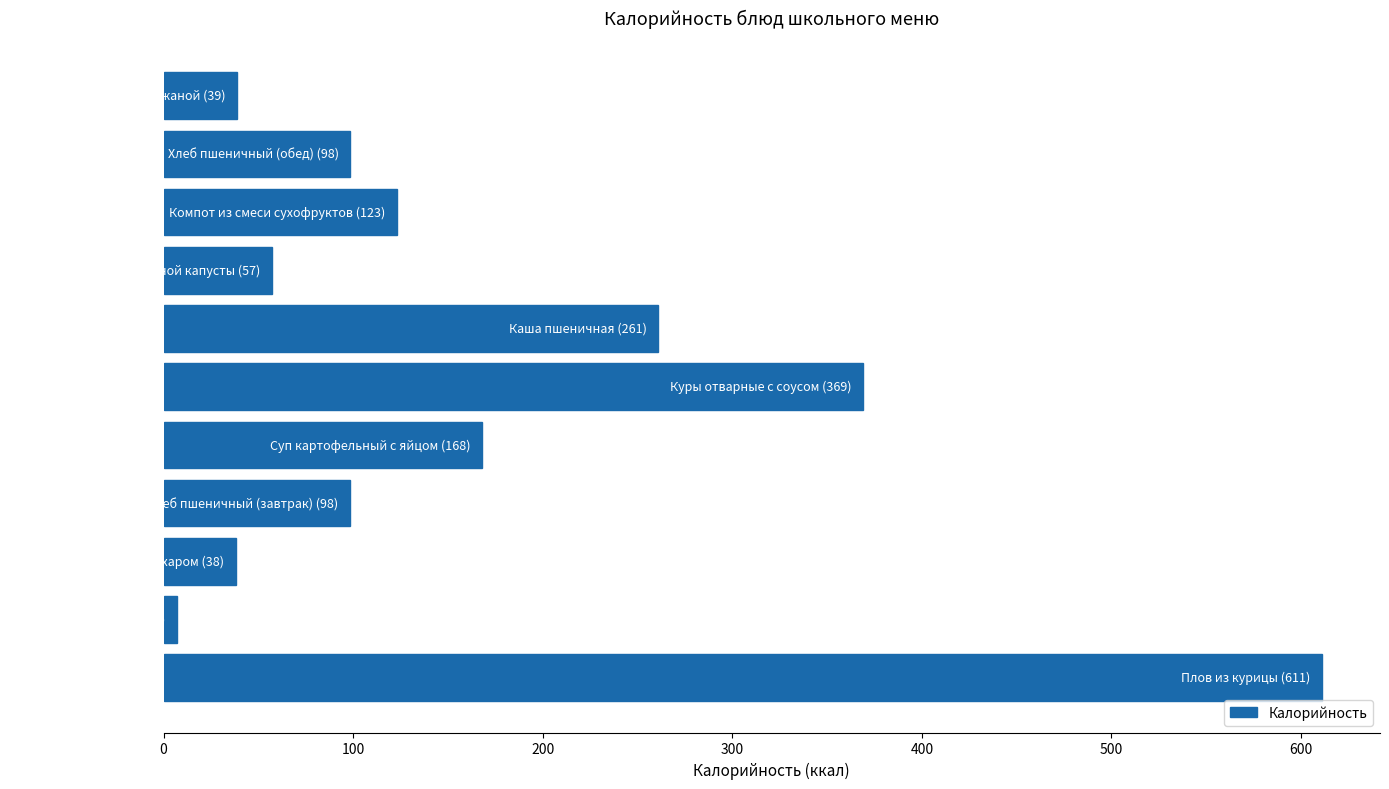

How many data points are above 98?

7